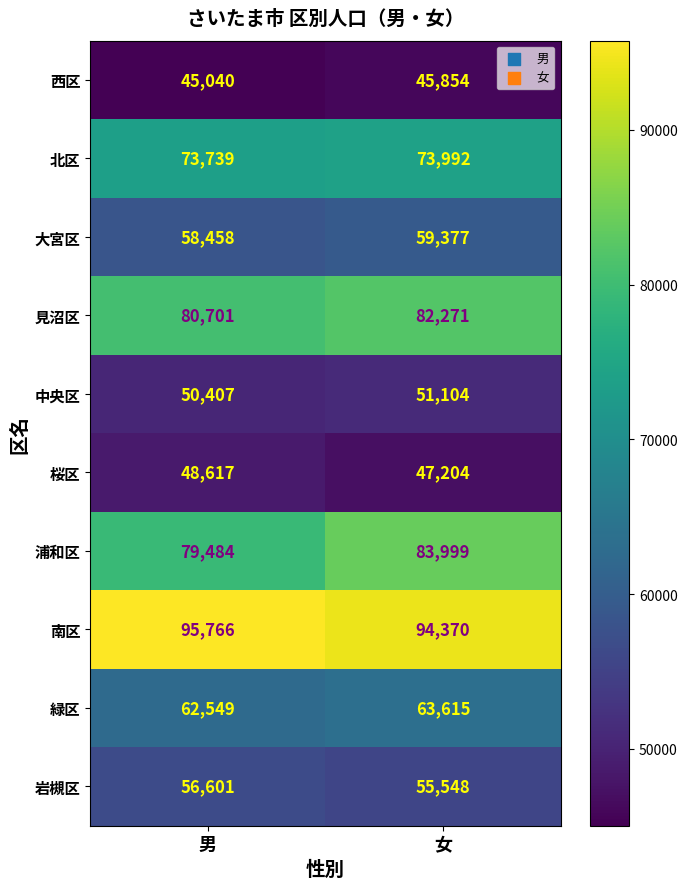

Rank the series at 男 from lowest to highest value.

西区, 桜区, 中央区, 岩槻区, 大宮区, 緑区, 北区, 浦和区, 見沼区, 南区